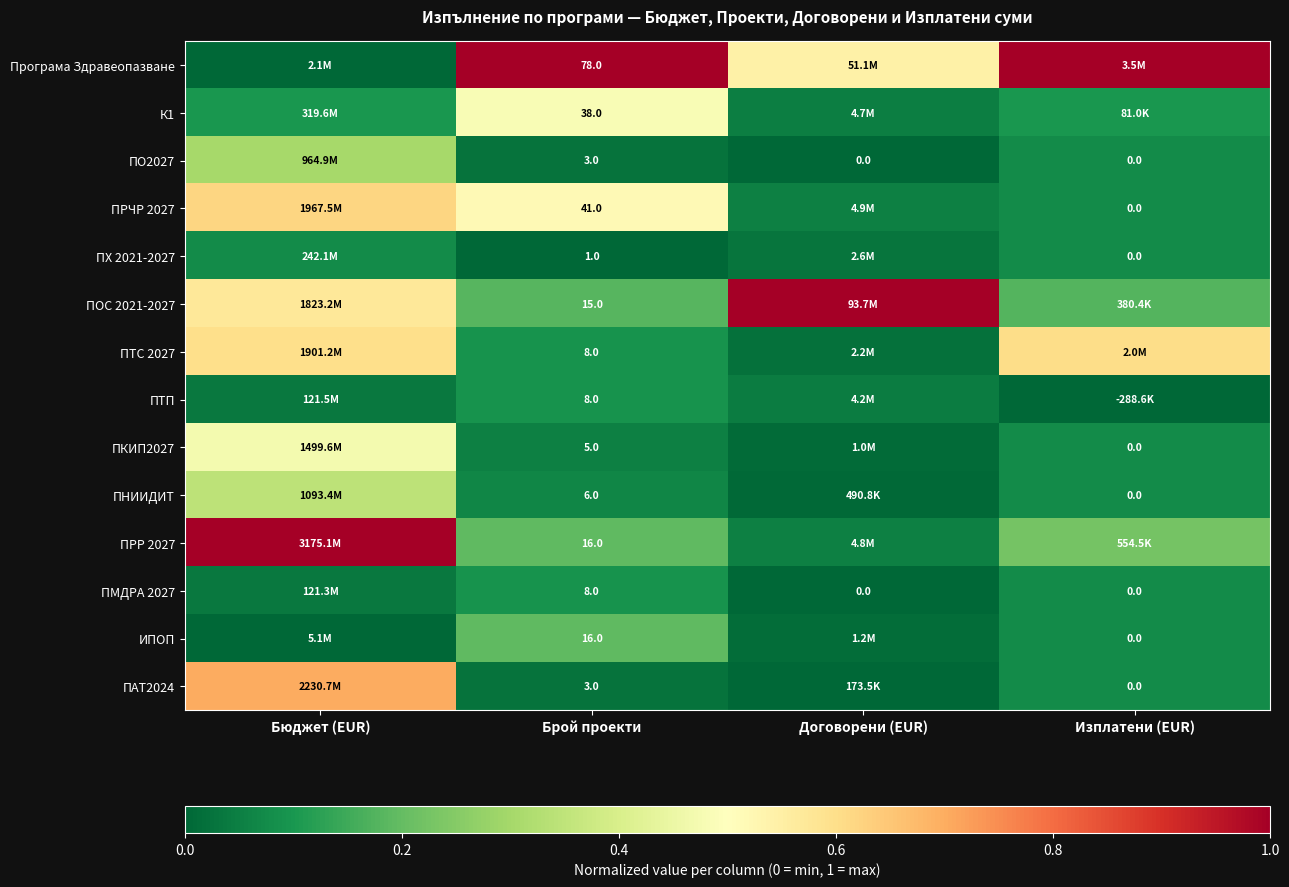

Where is К1 nearest to the value 0?

Договорени (EUR)